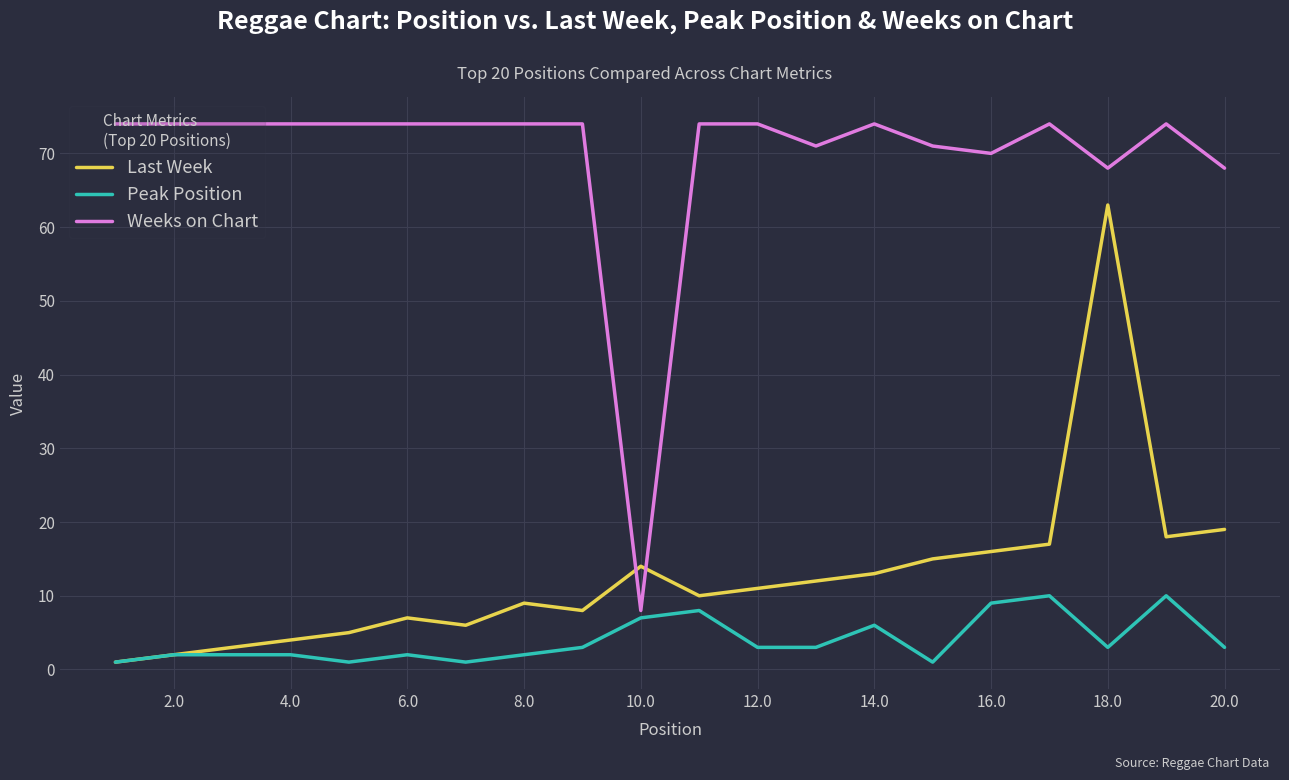

What is the average value of the Peak Position series?

4